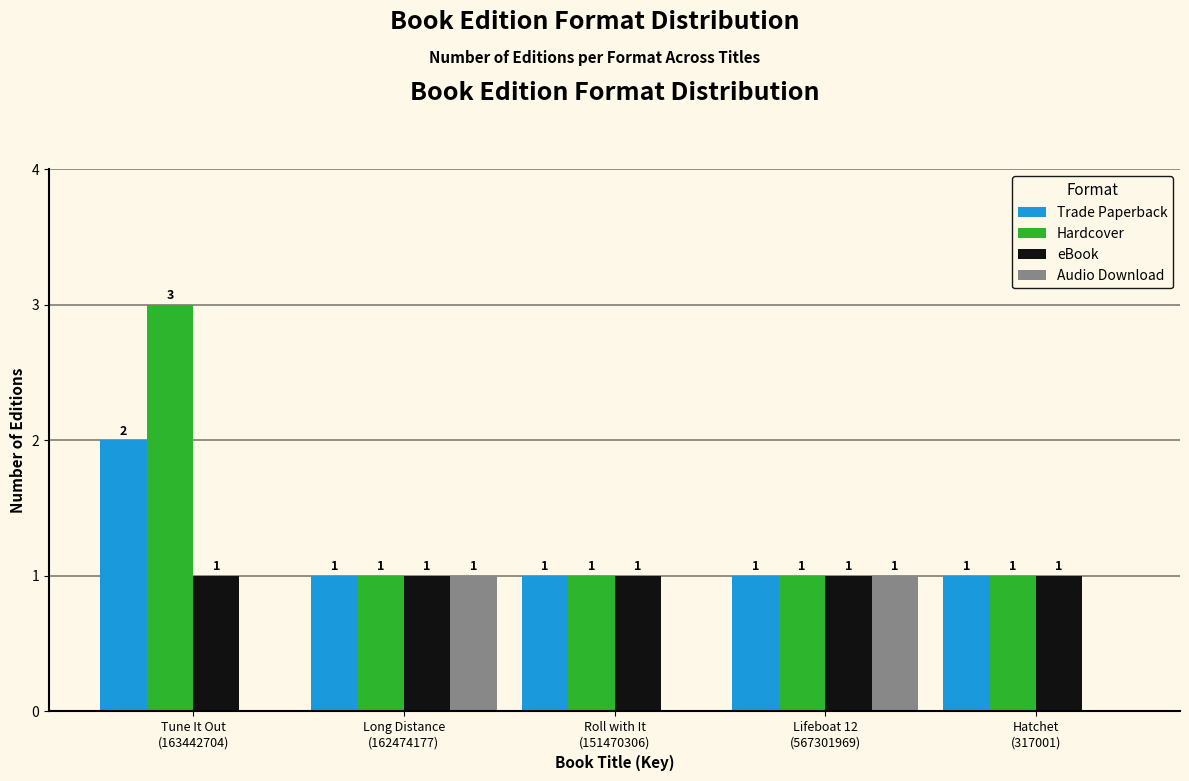

How many Audio Download values are between 0 and 1?

5